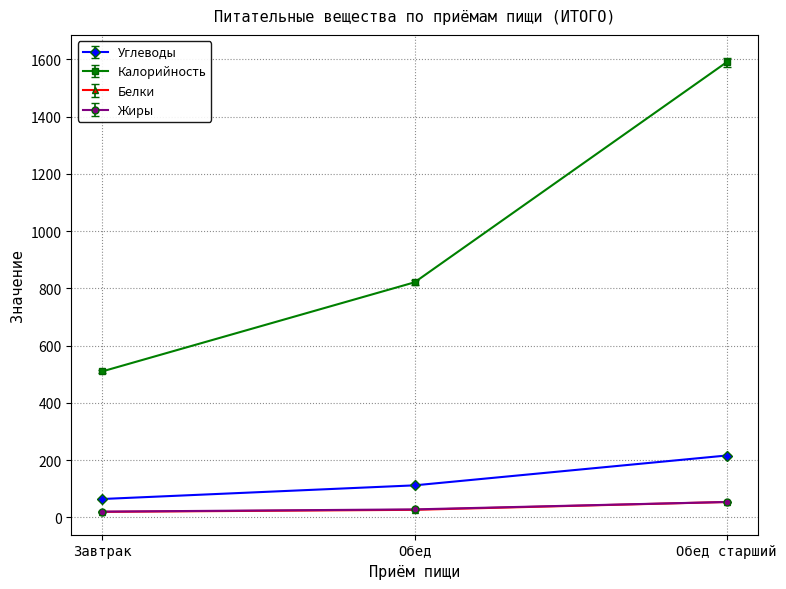

What value does the Калорийность series have at Обед?

821.0